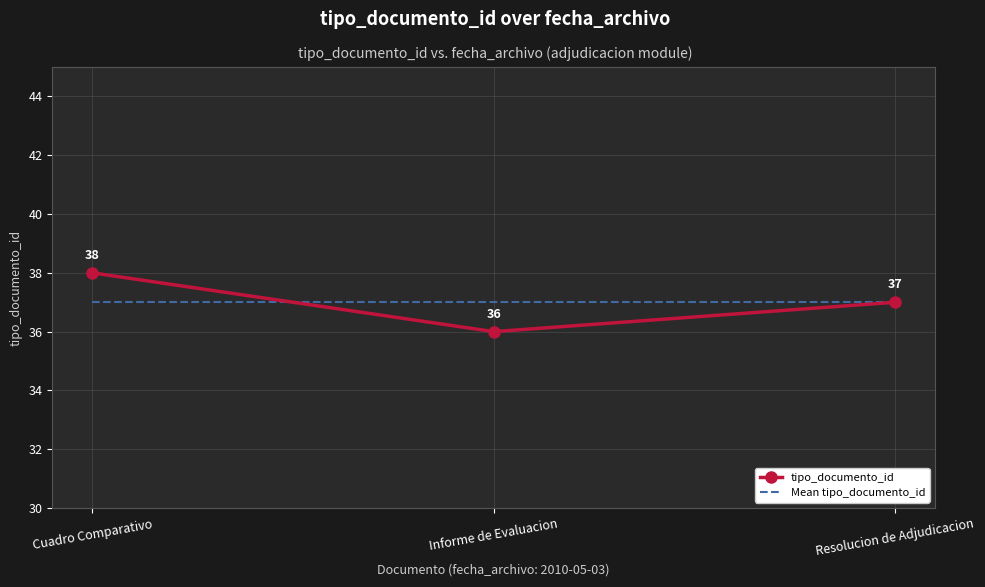

Reading right to left, what are all the values shown in this chart?

tipo_documento_id: Resolucion de Adjudicacion=37	Informe de Evaluacion=36	Cuadro Comparativo=38
Mean tipo_documento_id: Resolucion de Adjudicacion=37	Informe de Evaluacion=37	Cuadro Comparativo=37